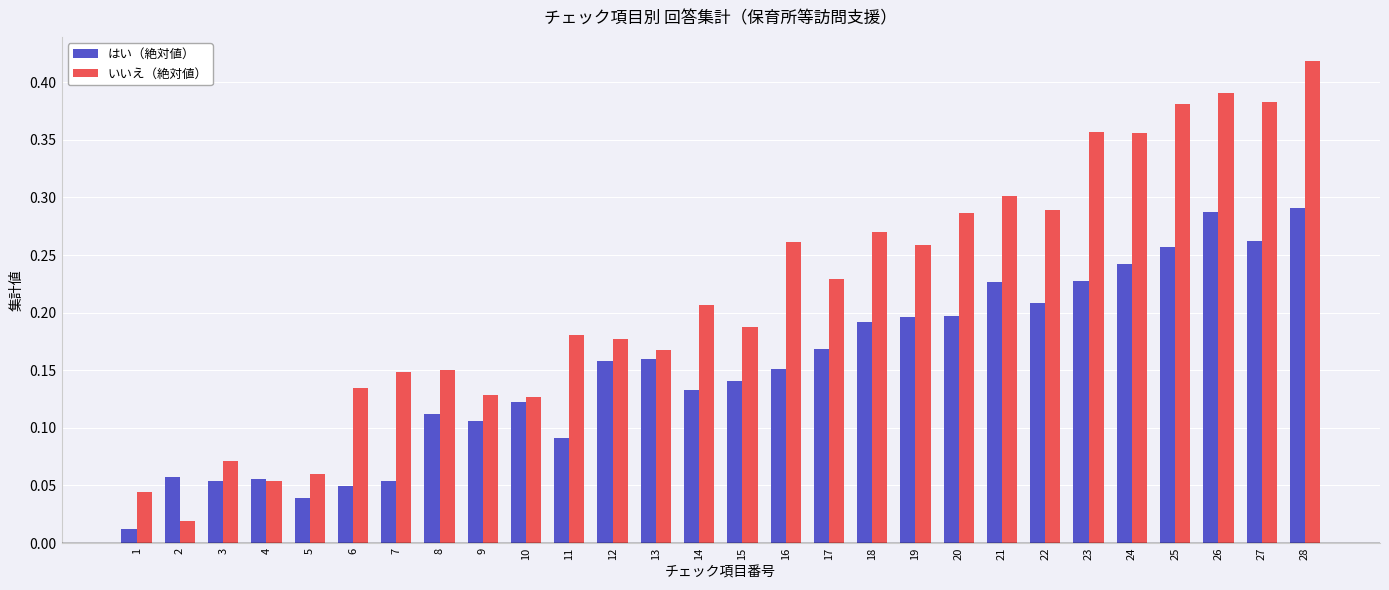

Is the value of はい（絶対値） at 8 greater than the value of いいえ（絶対値） at 23?

No